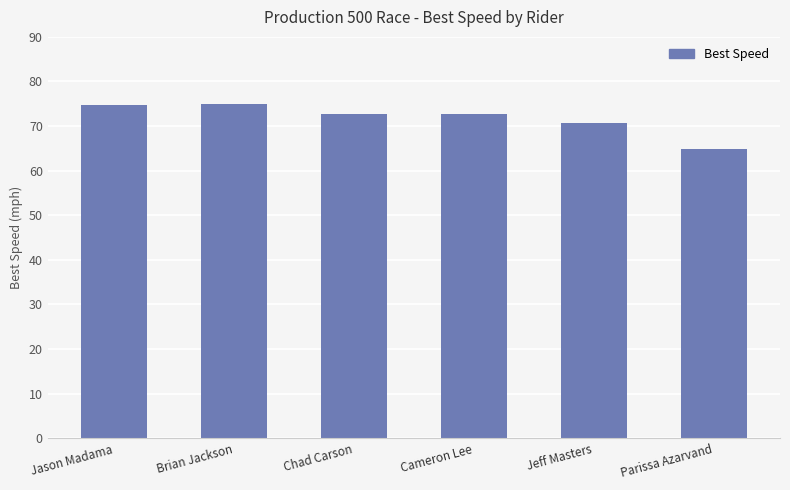

What is the greatest value displayed?

74.9